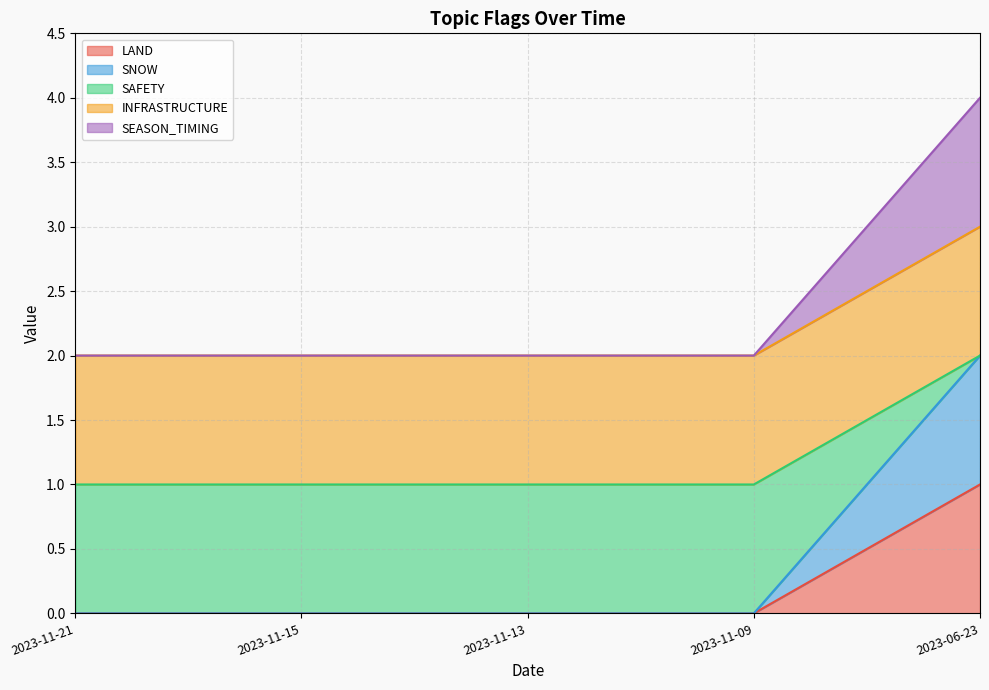

Does the chart have visible grid lines?

Yes